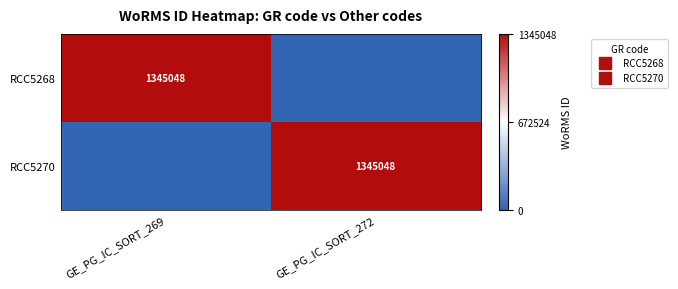

Which category has the highest value in the RCC5270 series?

GE_PG_IC_SORT_272